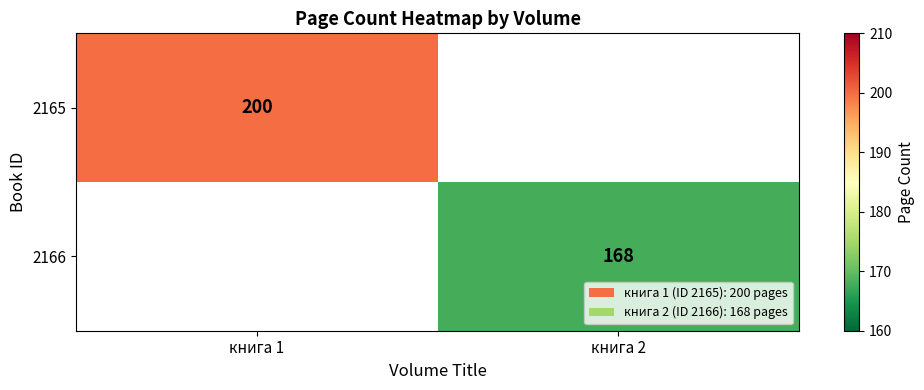

How many positive values does the 2166 series have?

1